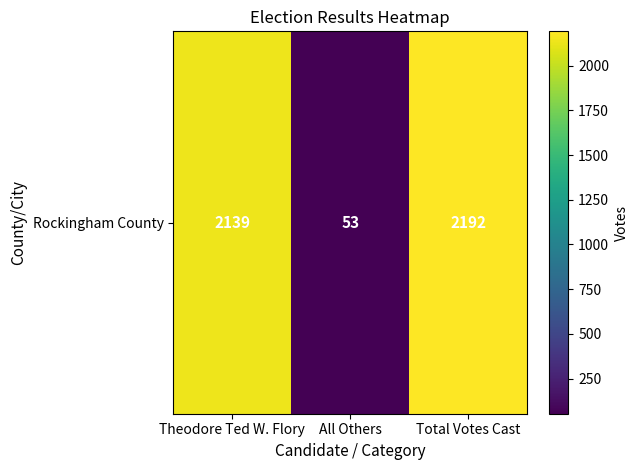

Reading left to right, transcribe all the data shown in this chart.

2139	53	2192